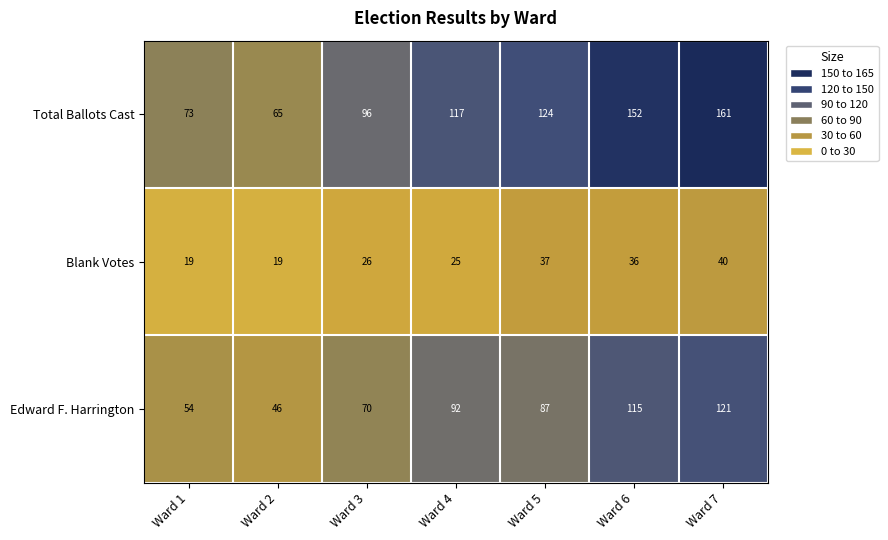

Rank the series by their maximum value, from lowest to highest.

Blank Votes, Edward F. Harrington, Total Ballots Cast